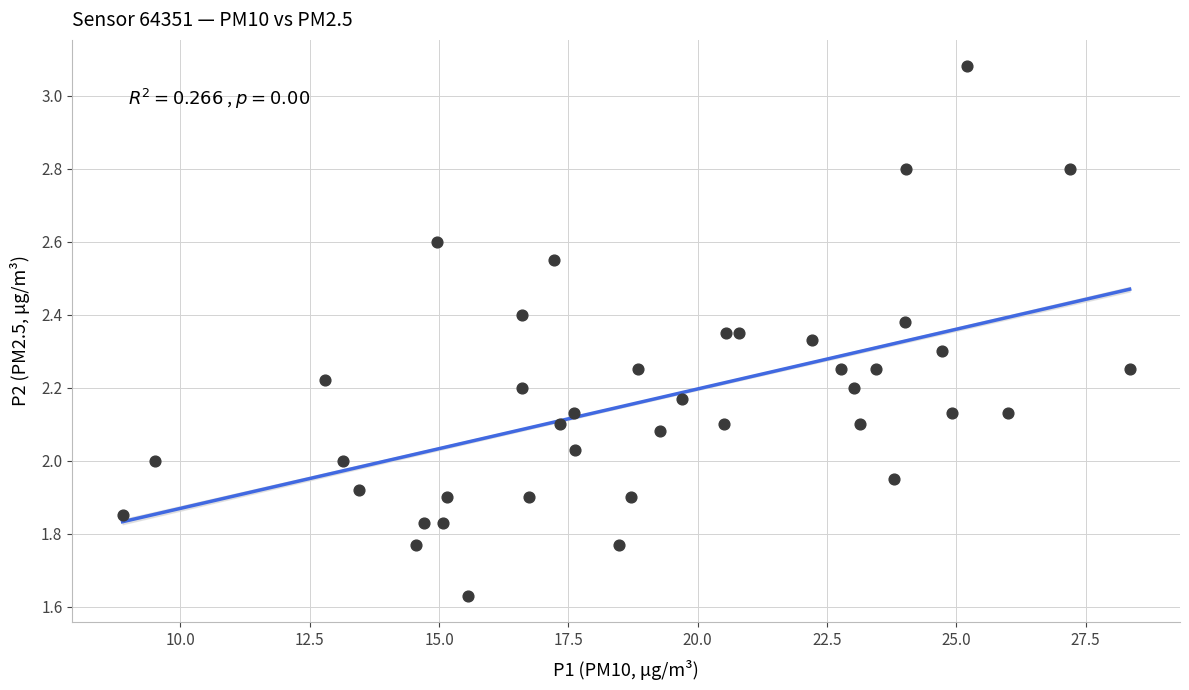

What is the range of X values (max minus min)?

19.5